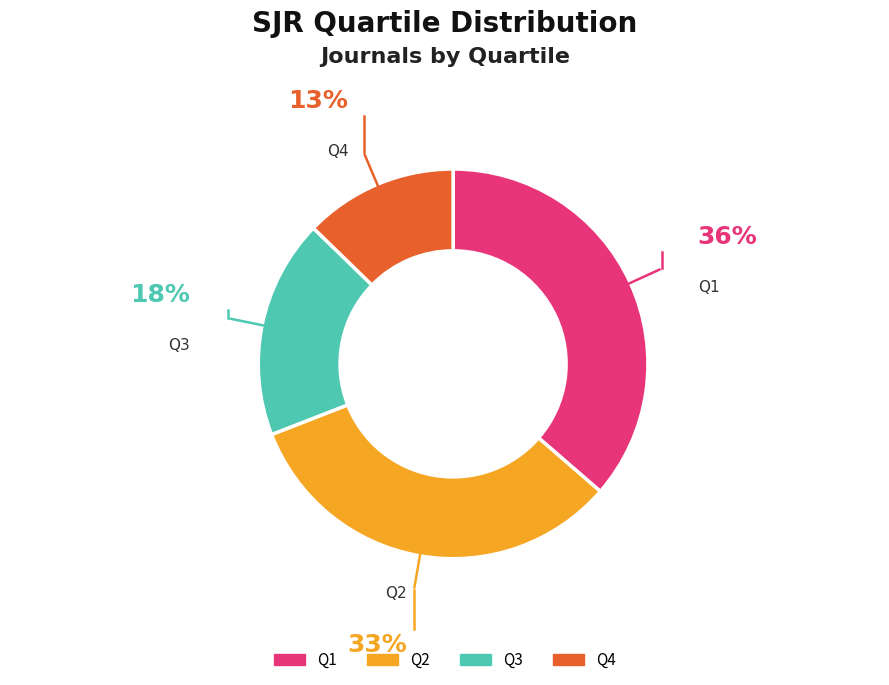

Count the number of slices in the pie.

4